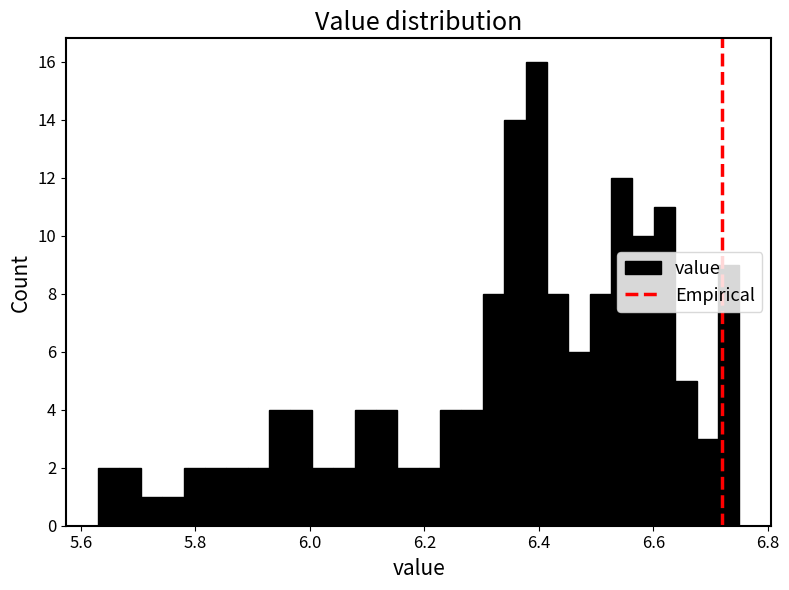

Read against the x-axis, roughly where is the centre of the tallest bar?

6.40